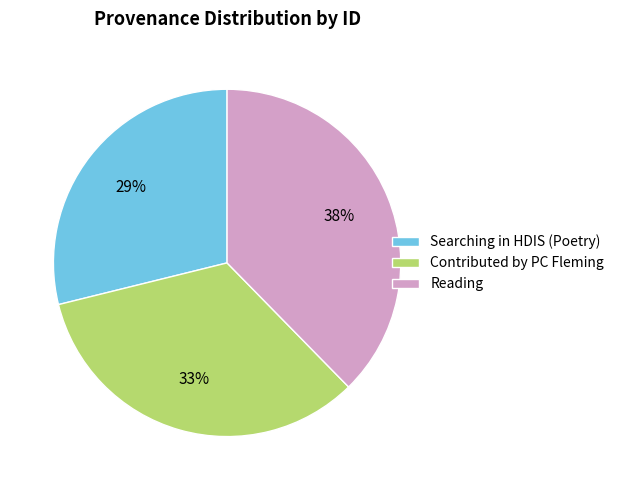

How many segments does this pie chart have?

3